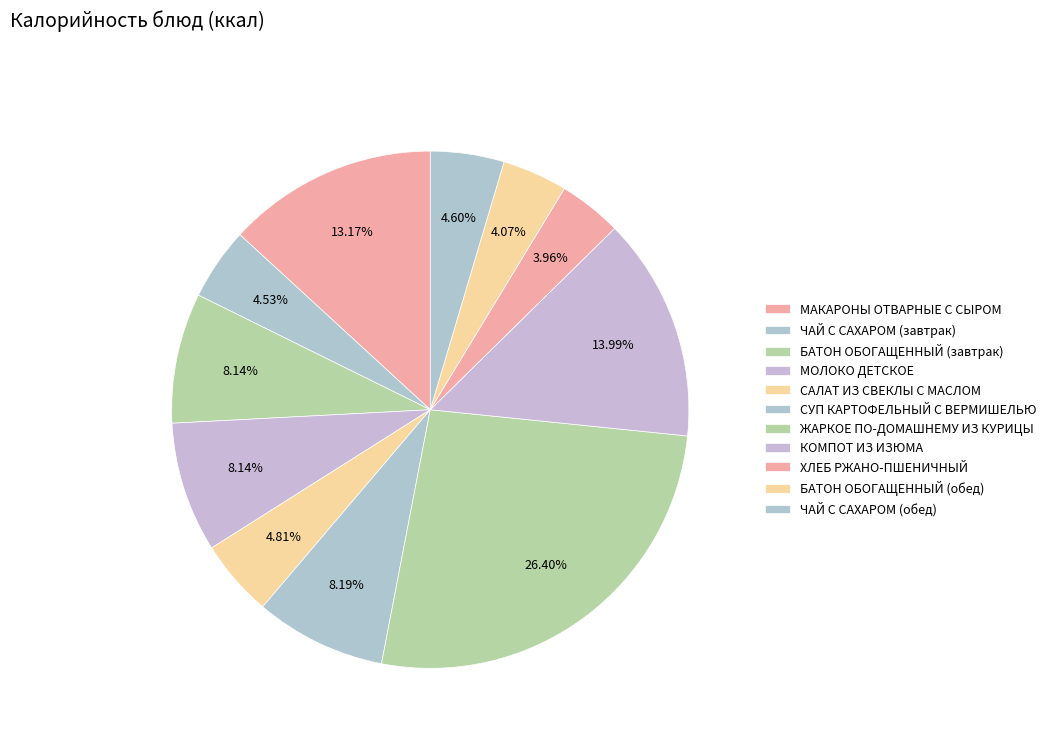

What is the total percentage of СУП КАРТОФЕЛЬНЫЙ С ВЕРМИШЕЛЬЮ and САЛАТ ИЗ СВЕКЛЫ С МАСЛОМ?

13.0%